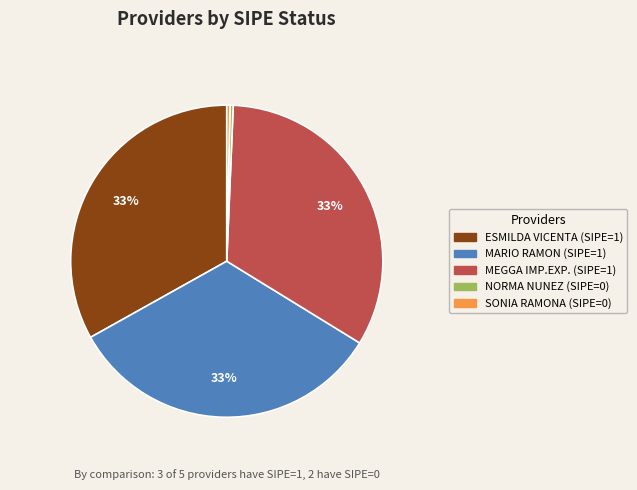

Is there a majority slice in this chart?

No